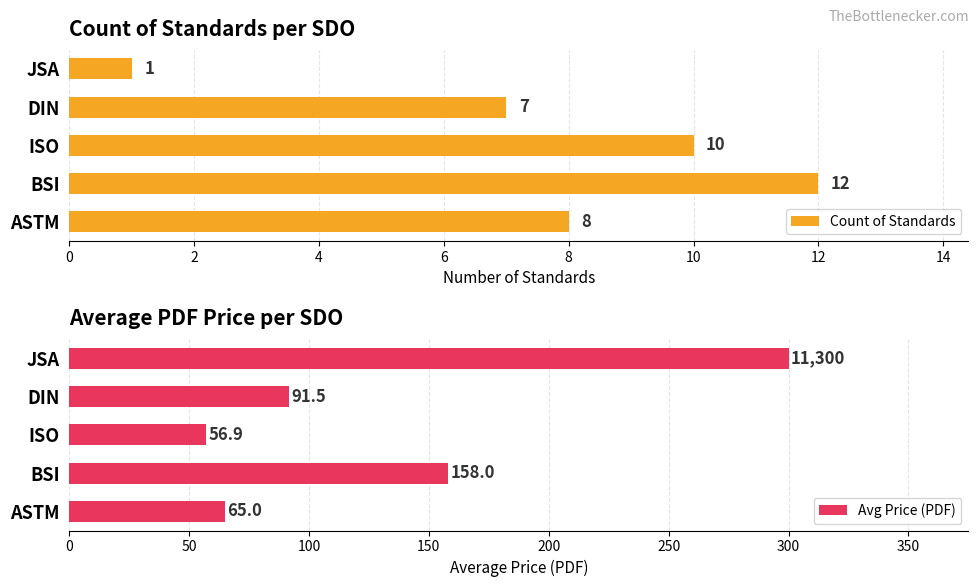

True or false: Count of Standards has a value of 19 at BSI.

False